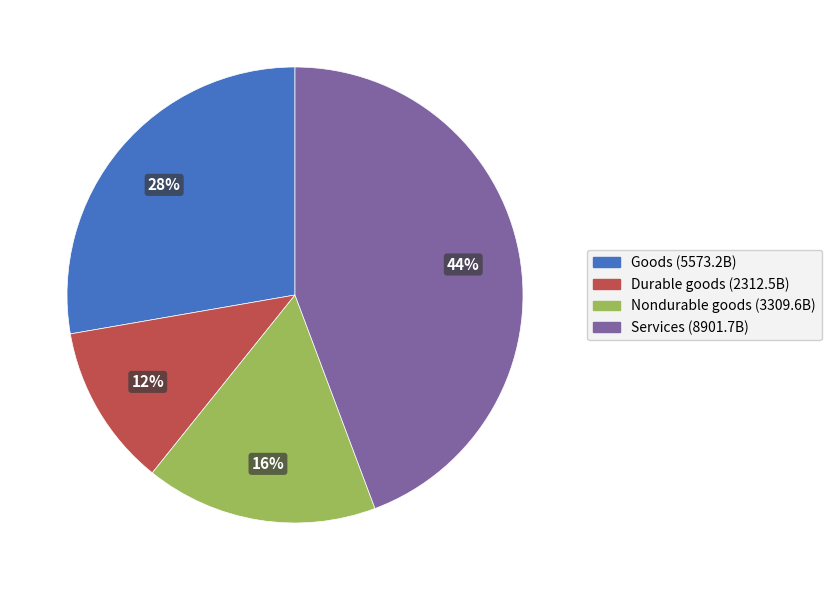

Is the sum of Goods and Nondurable goods greater than half?

No